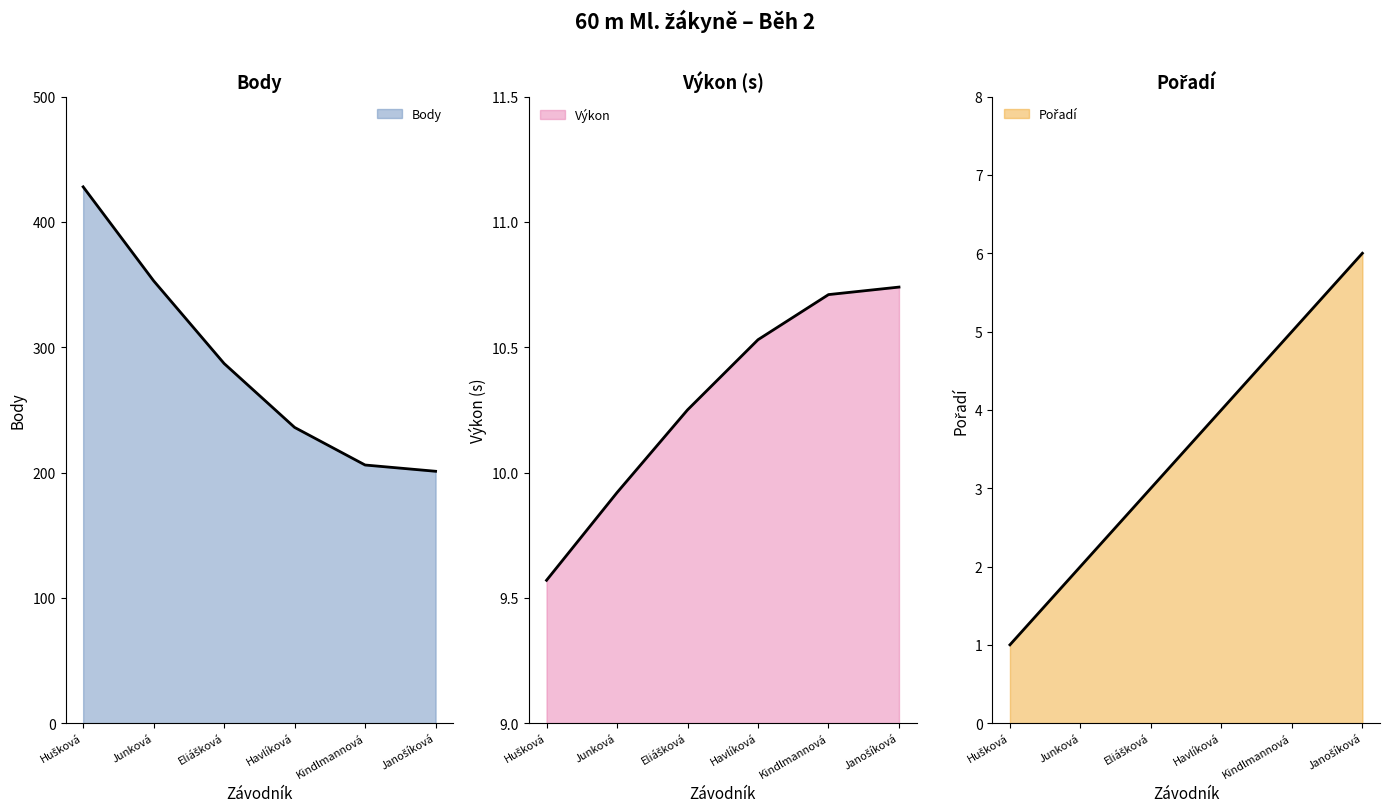

What is the sum of the Výkon values at Eliášková and Janošíková?

21.0